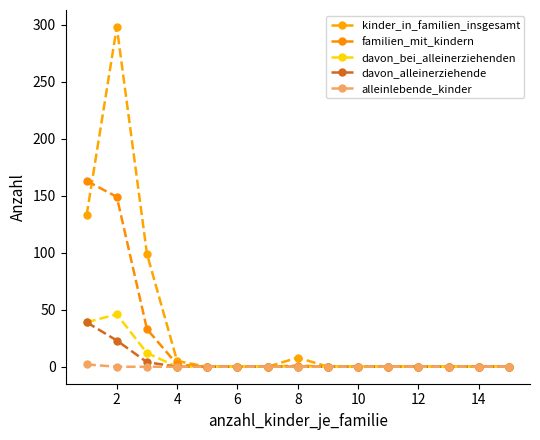

Count the number of categories in the chart.

15